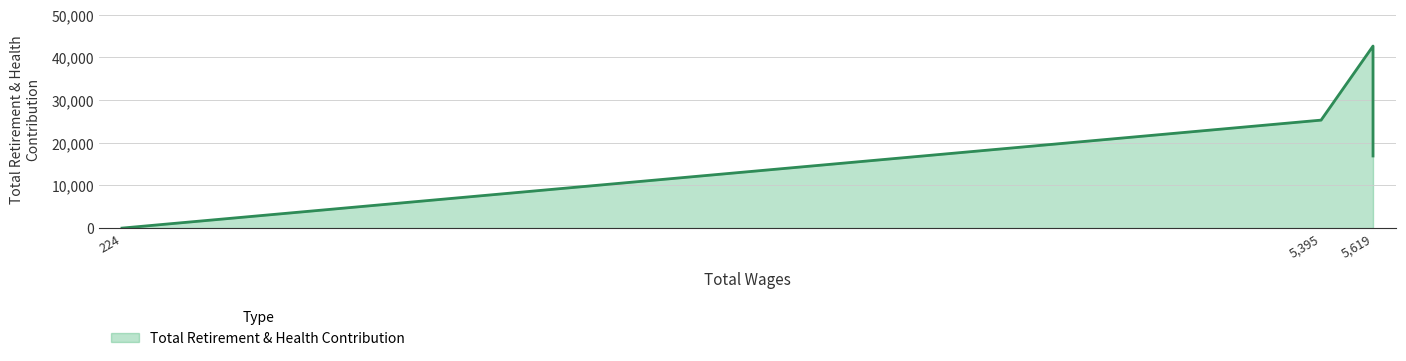

True or false: the data has more than 0 interior local peaks.

True